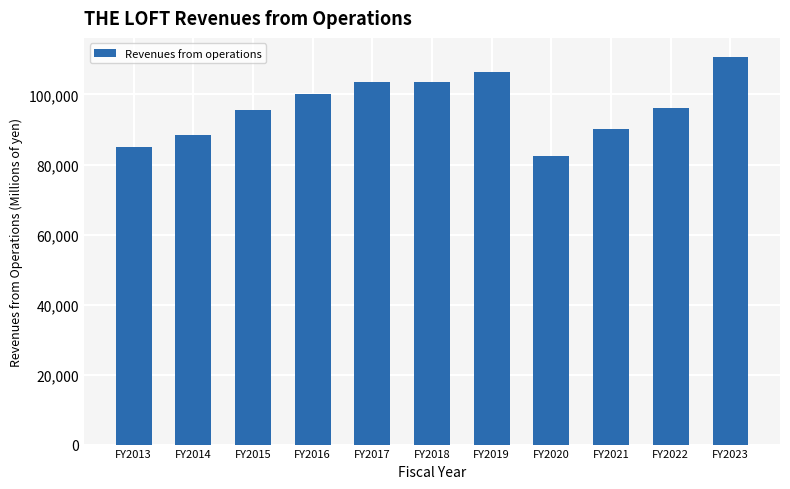

What is the difference between the maximum and second lowest values?

25501